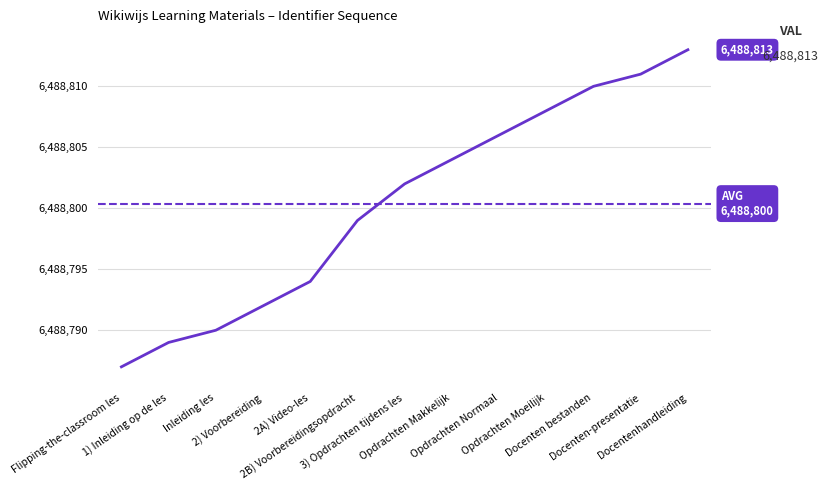

At which label is the value closest to 6488800?

2B) Voorbereidingsopdracht